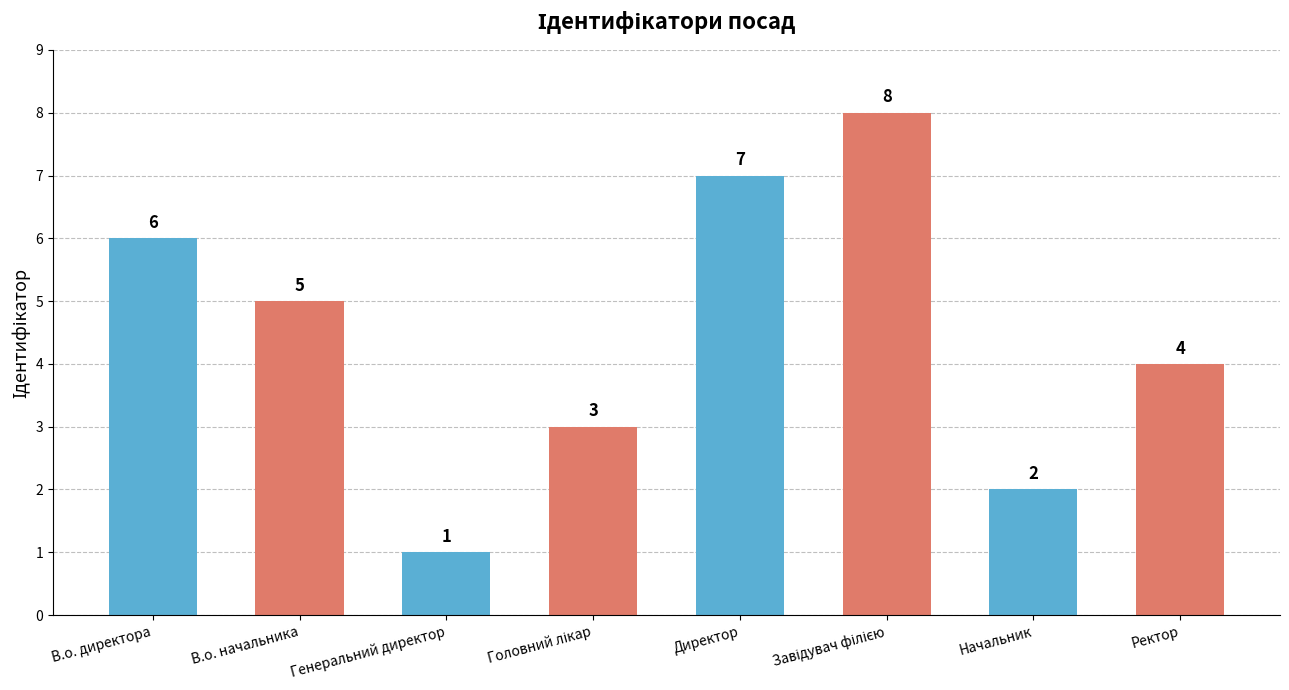

At which label is the value closest to 4?

Ректор